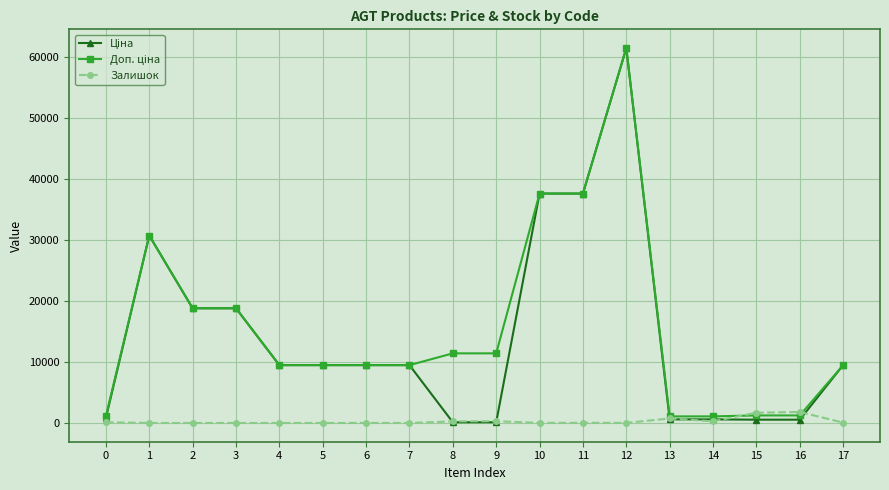

What is the greatest value displayed?

61434.3